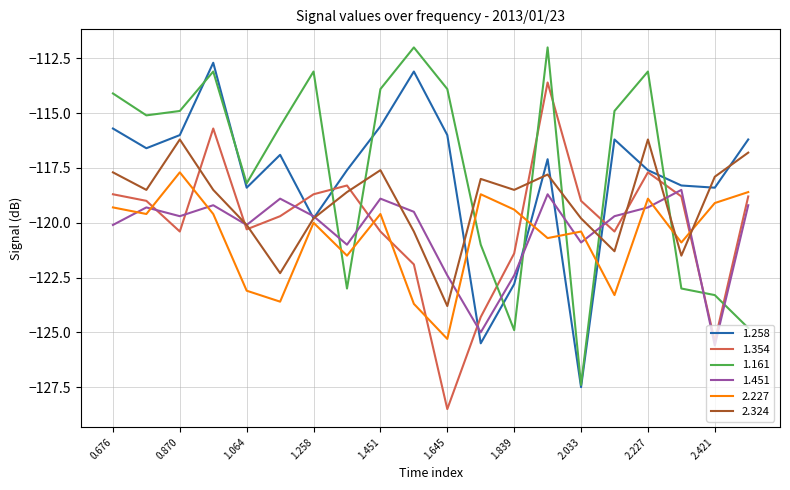

How many lines are shown in the chart?

6